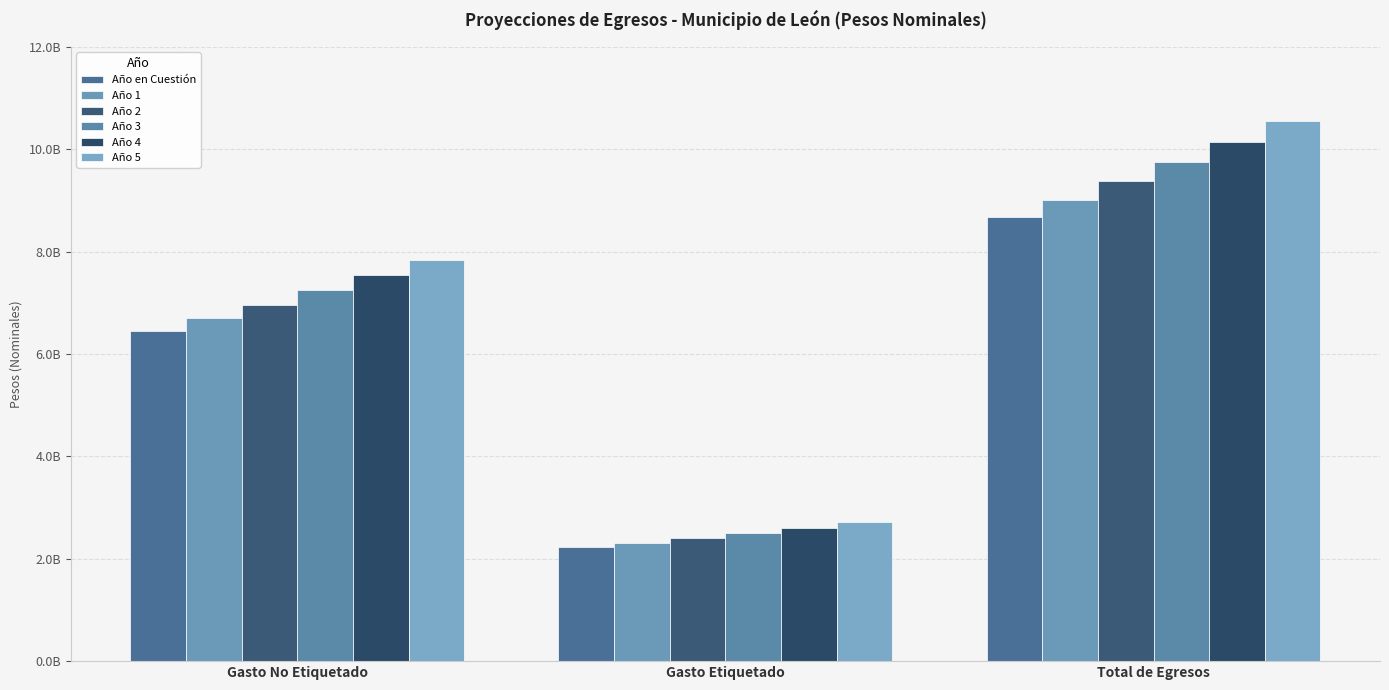

Between Gasto Etiquetado and Total de Egresos, which series saw the biggest shift?

Año 5